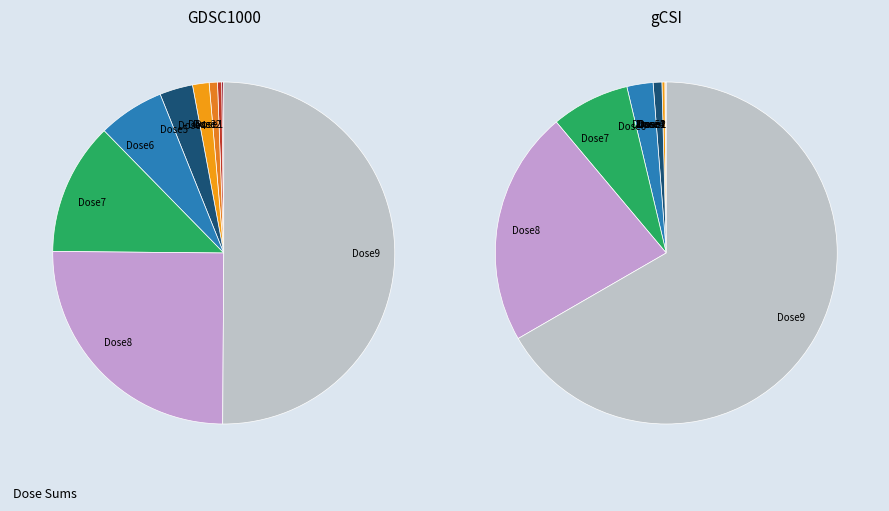

How many slices are in this pie chart?

9